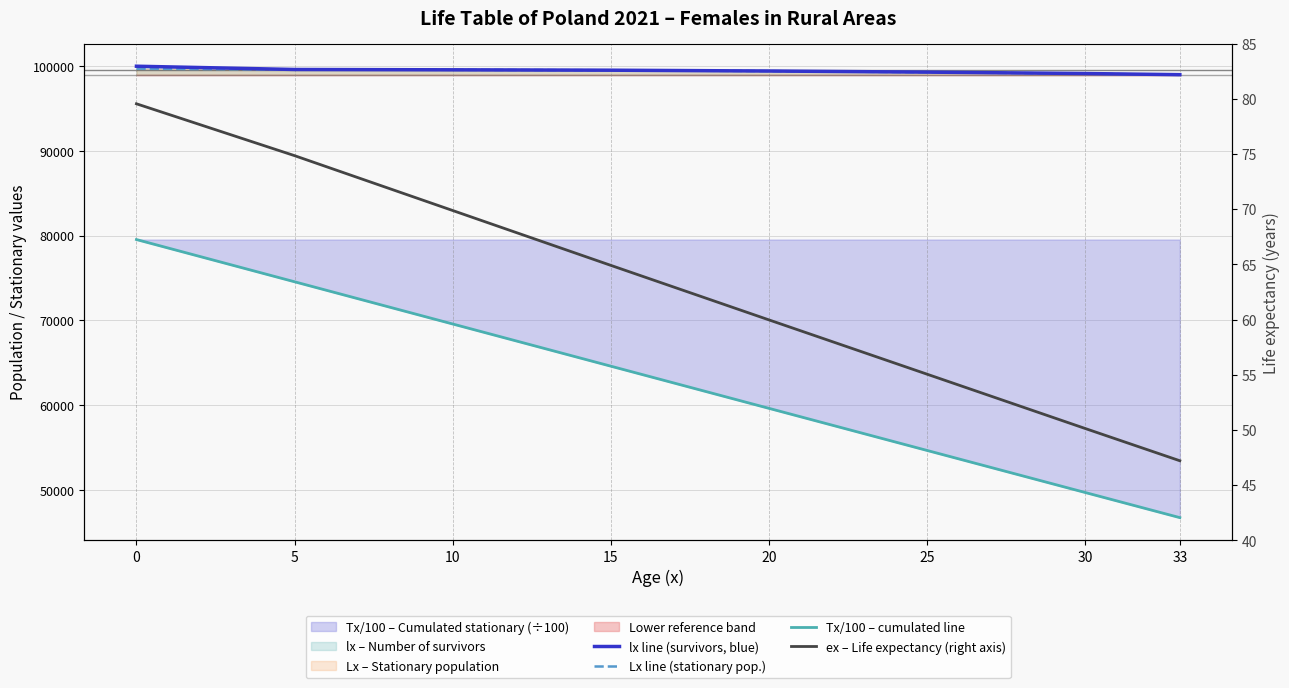

Reading left to right, list all the values displayed in this chart.

lx line (survivors, blue): 100000.0	99615.0	99576.0	99530.0	99434.0	99303.0	99138.0	99004.0
Lx line (stationary pop.): 99707.0	99611.0	99573.0	99523.0	99422.0	99289.0	99117.0	98979.0
Tx/100 – cumulated line: 79545.7	74563.0	69583.3	64605.5	59631.2	54662.7	49701.5	46729.3
ex – Life expectancy (right axis): 79.5	74.8	69.9	64.9	60.0	55.0	50.1	47.2